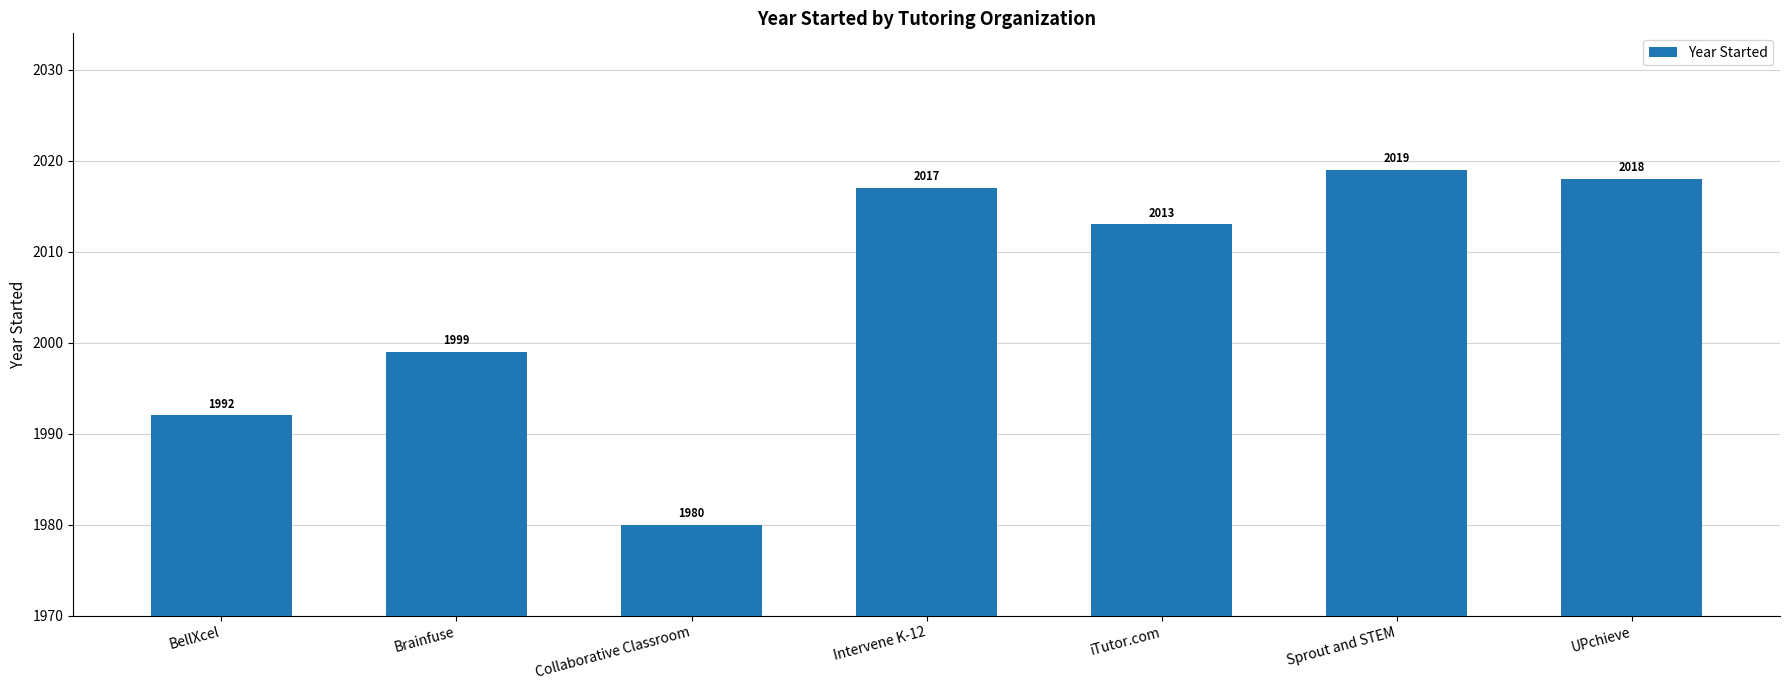

Reading left to right, list all the values displayed in this chart.

1992	1999	1980	2017	2013	2019	2018